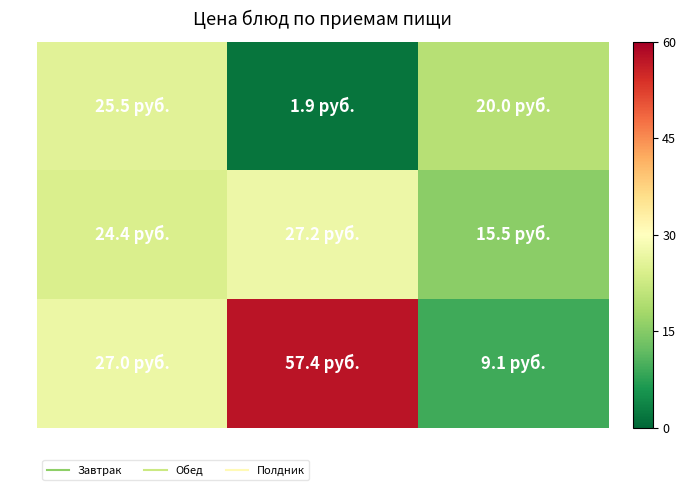

At how many categories does at least one series exceed 17?

3